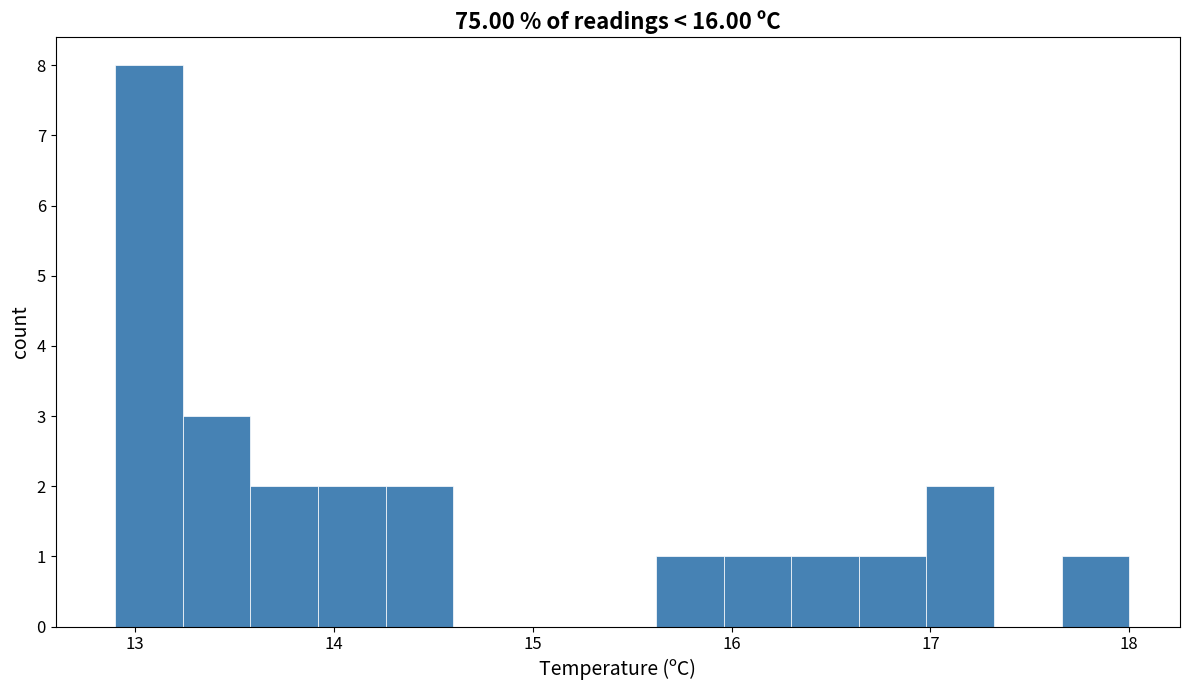

Around what value on the x-axis is the tallest bar? Give the approximate position of its centre, as read against the axis.

13.1